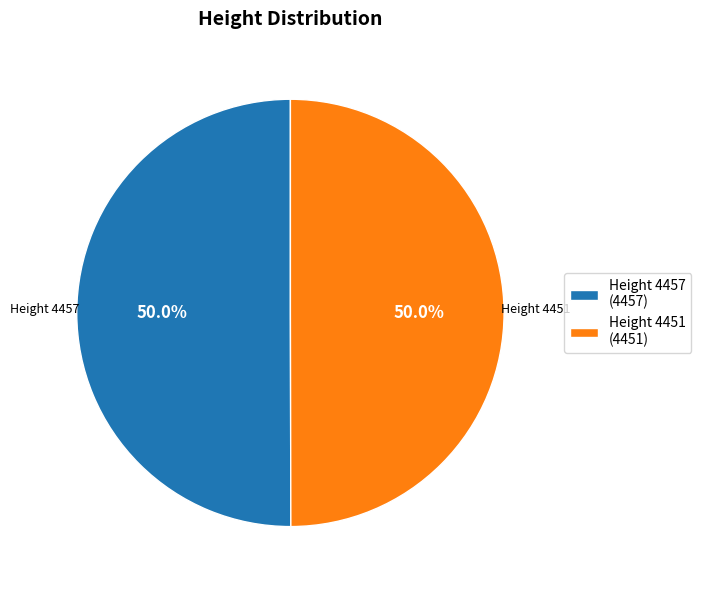

What is the ratio of the value at Height 4451 (4451) to the value at Height 4457 (4457)?

1.0